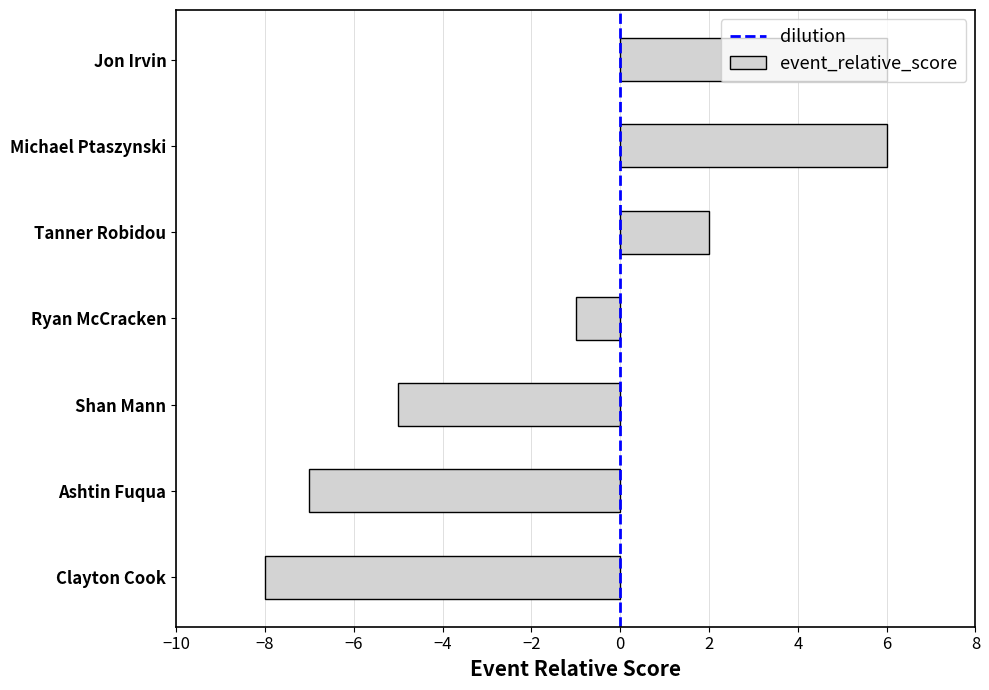

The value at Tanner Robidou is 1. True or false?

False